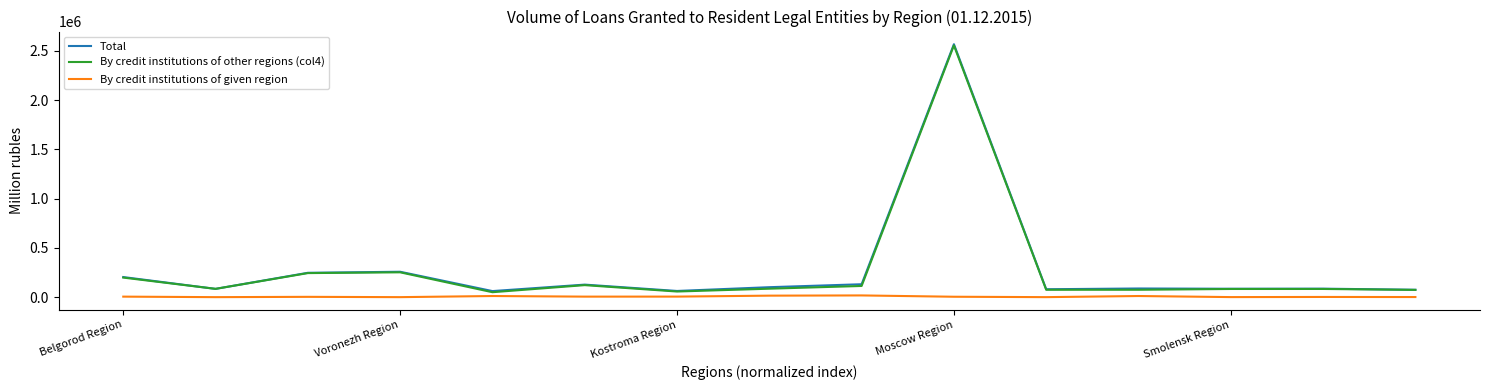

Which series has the widest spread of values?

Total